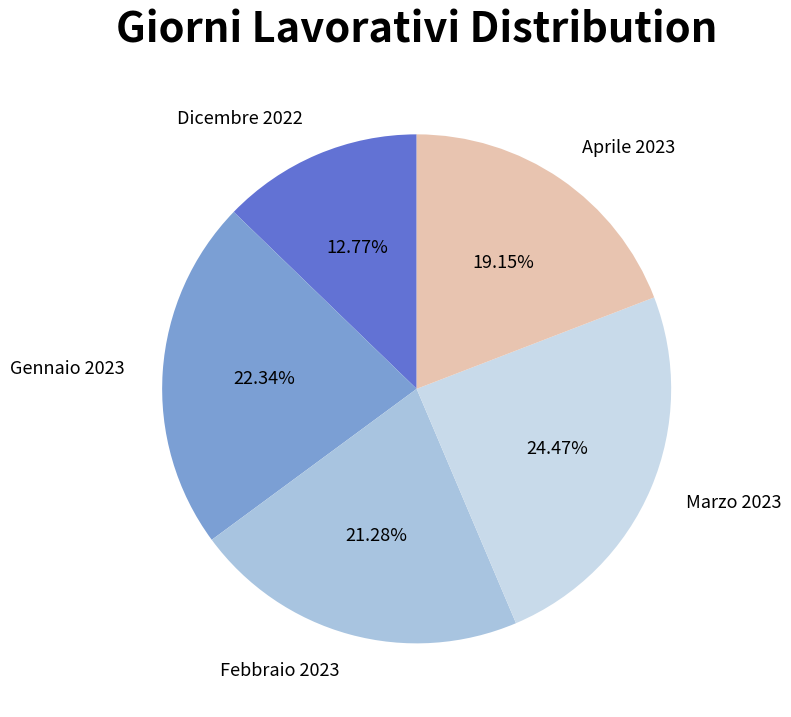

How many segments does this pie chart have?

5